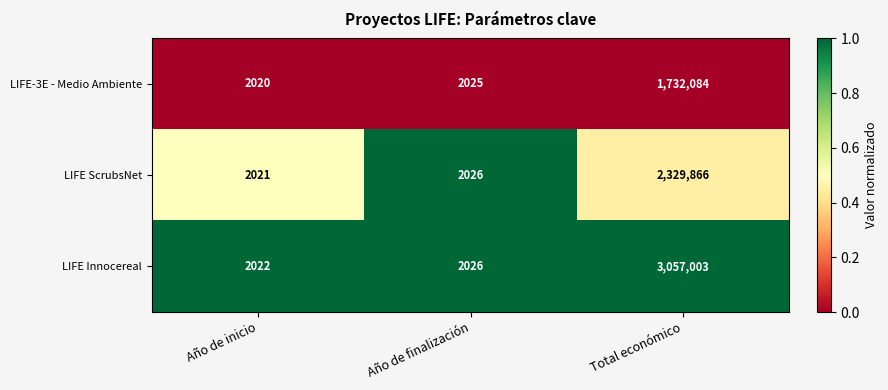

What is the maximum value shown in the chart?

3057003